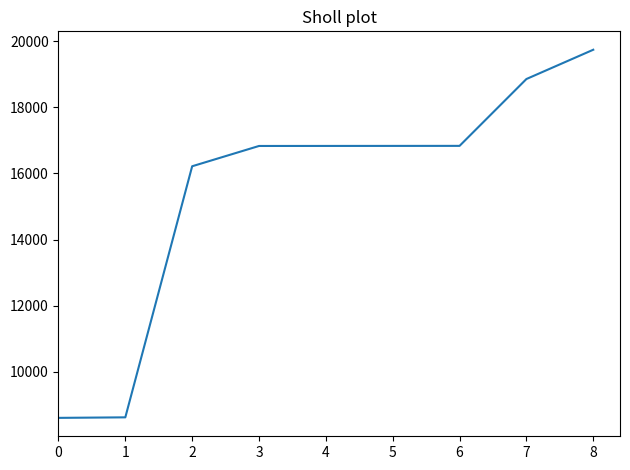

Is this an area chart (filled region under the line)?

No